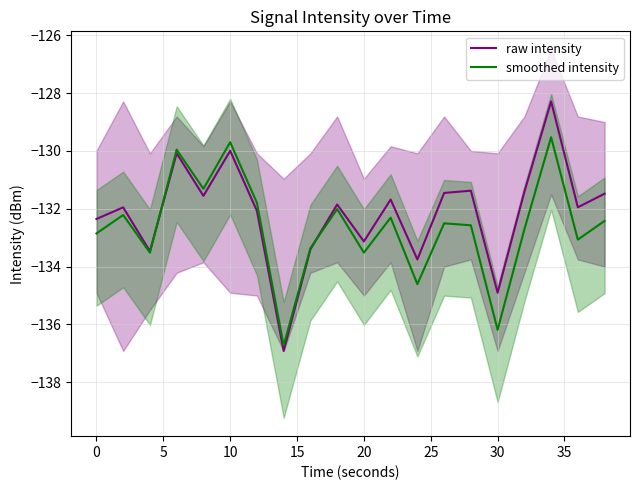

What is the maximum value shown in the chart?

-128.3